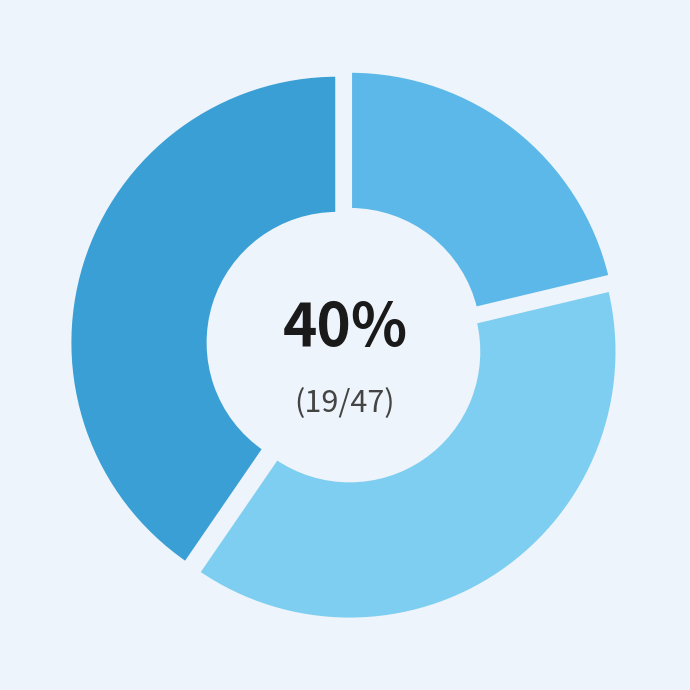

Is there a majority slice in this chart?

No